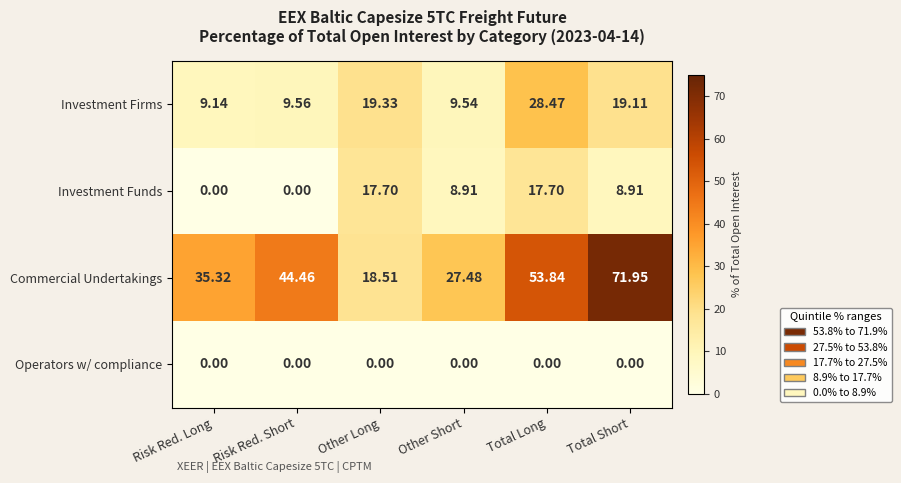

What is the greatest value displayed?

72.0